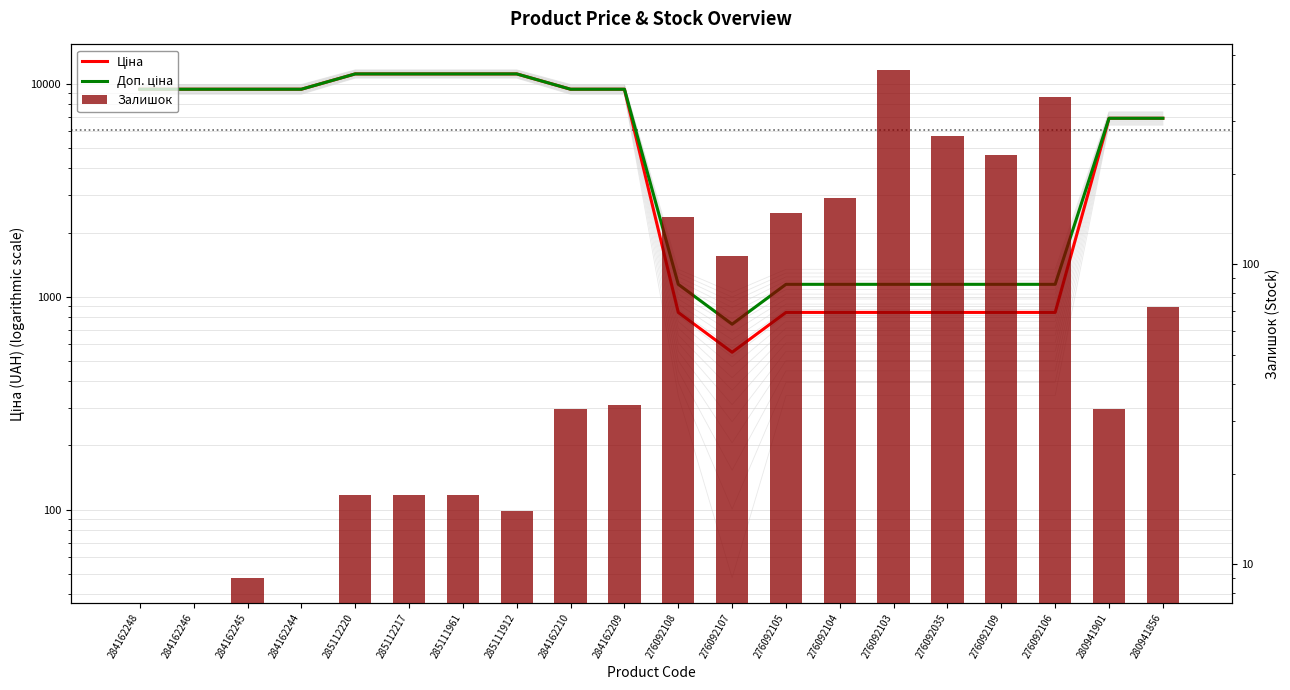

What is the sum of the Ціна values at 276092107 and 285111912?

11661.4